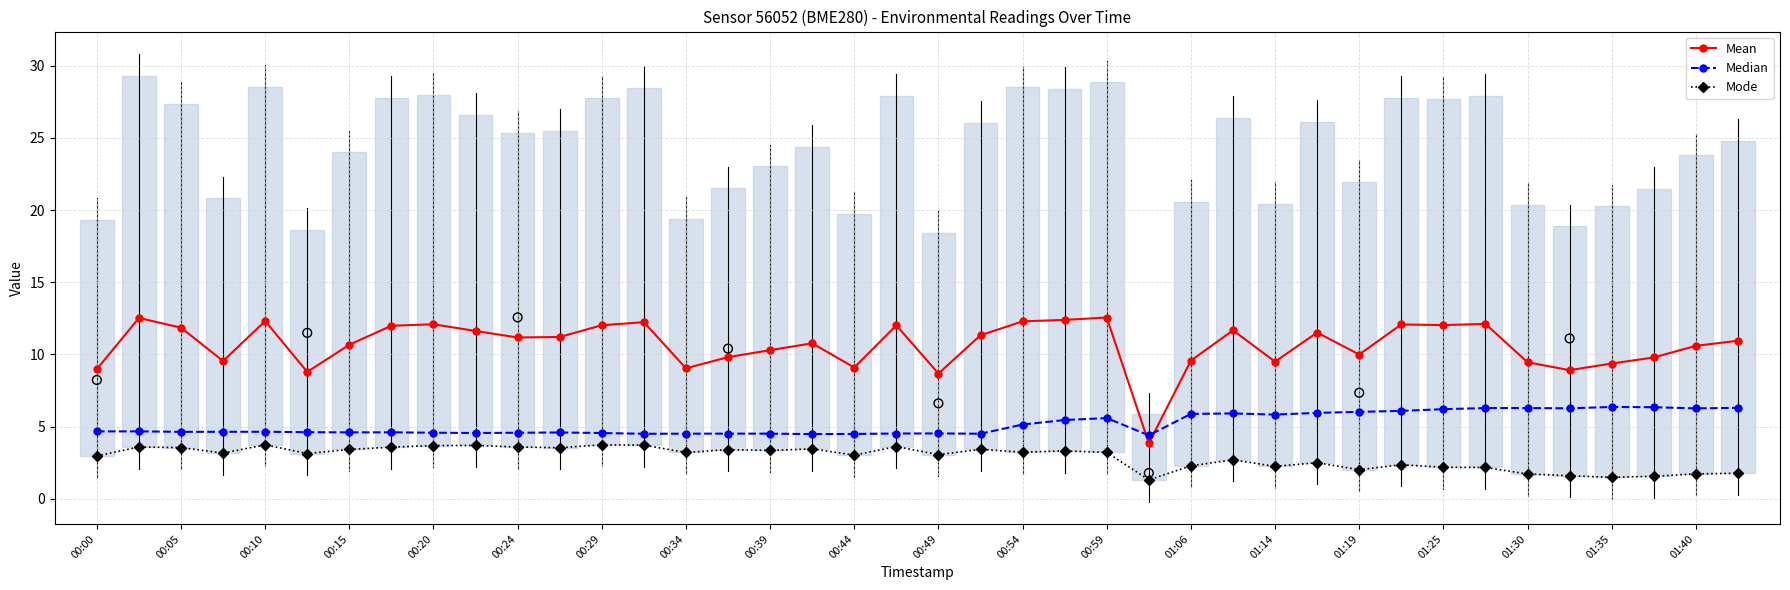

What are all the series names shown in the legend?

Mean, Median, Mode